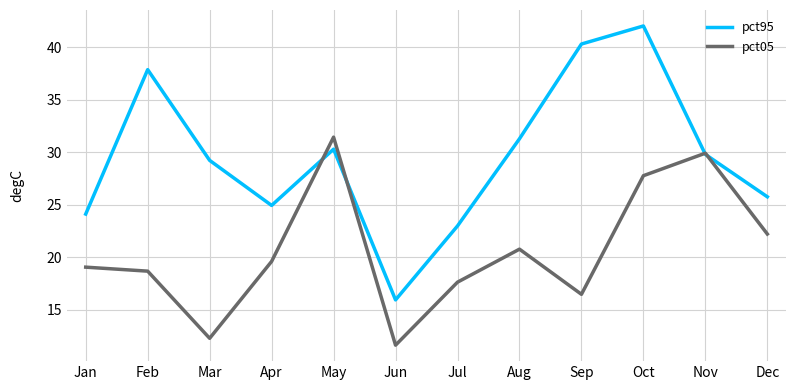

List the series in order of their overall mean, lowest first.

pct05, pct95